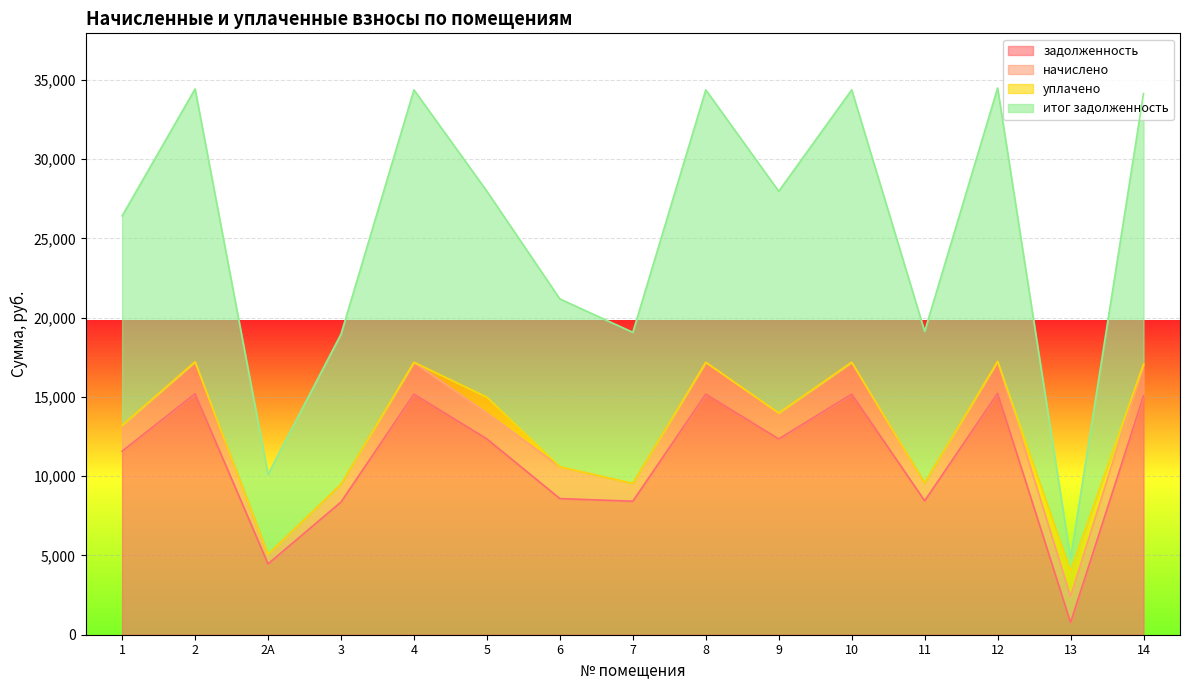

True or false: задолженность and итог задолженность cross at least once.

False